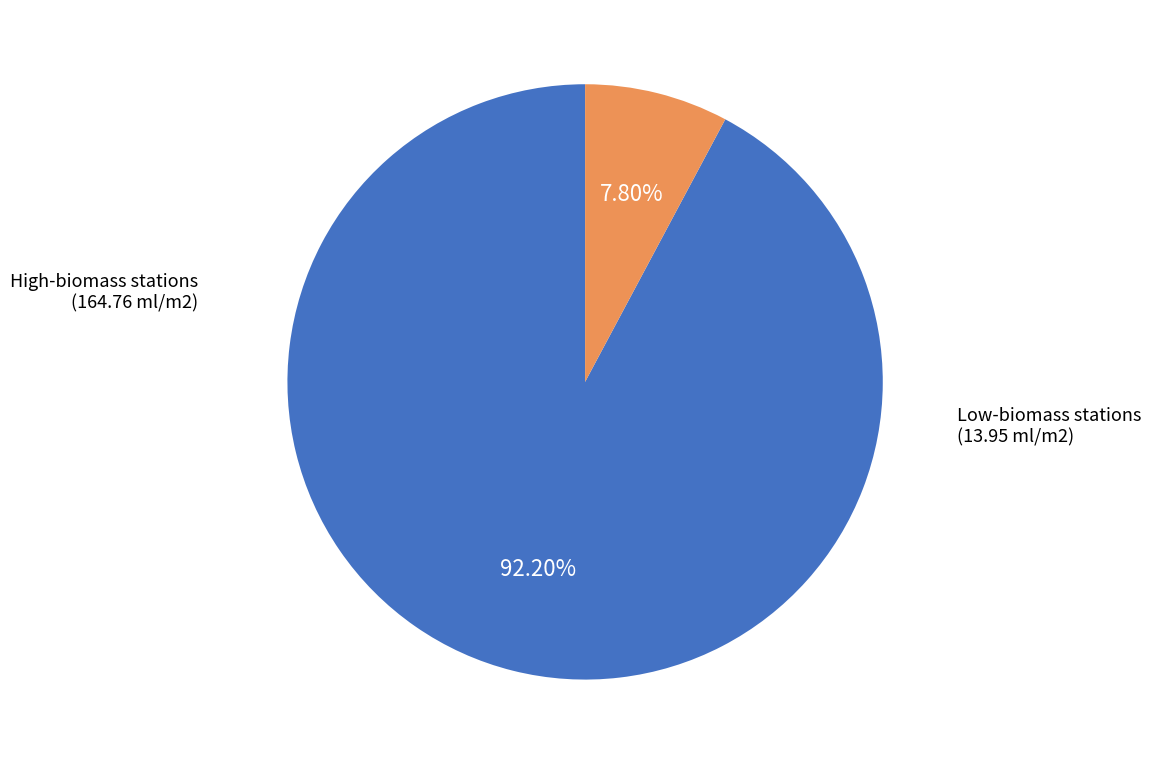

Which category has the smallest portion of the pie?

Low-biomass stations